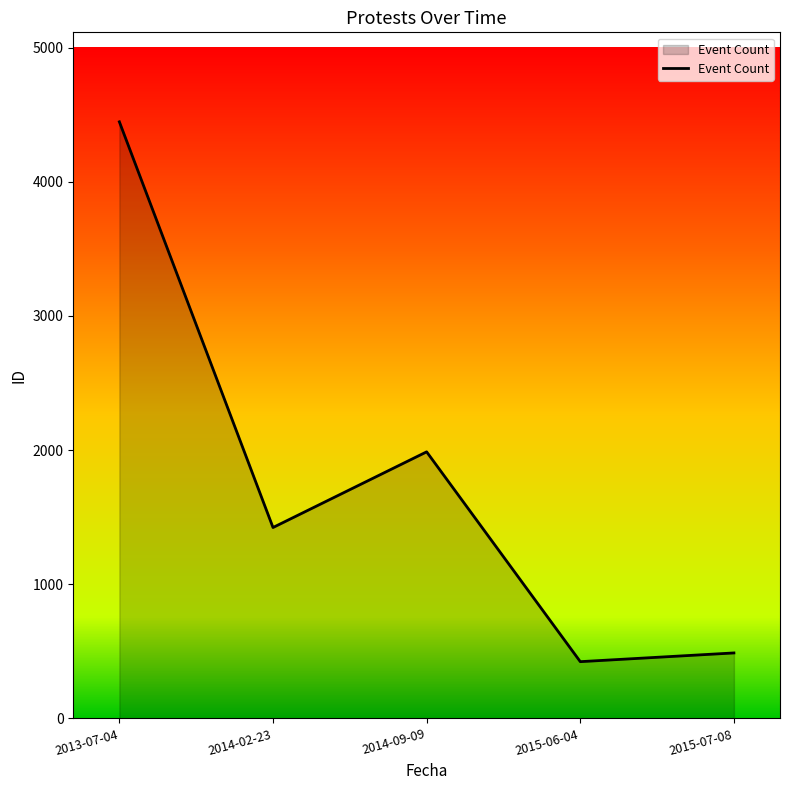

How many distinct data groups are displayed?

1